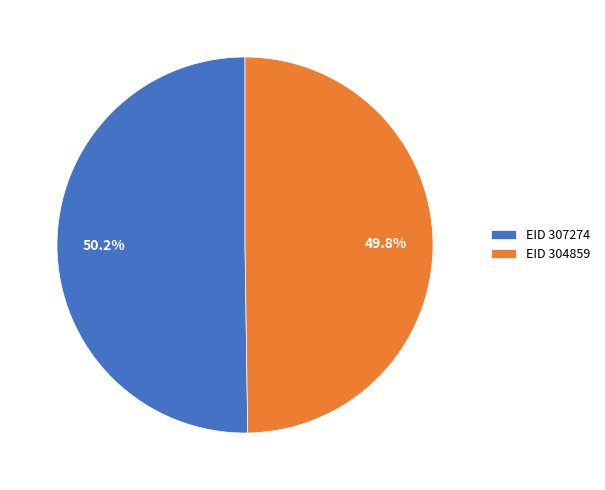

Is there any slice that represents more than half of the pie?

Yes